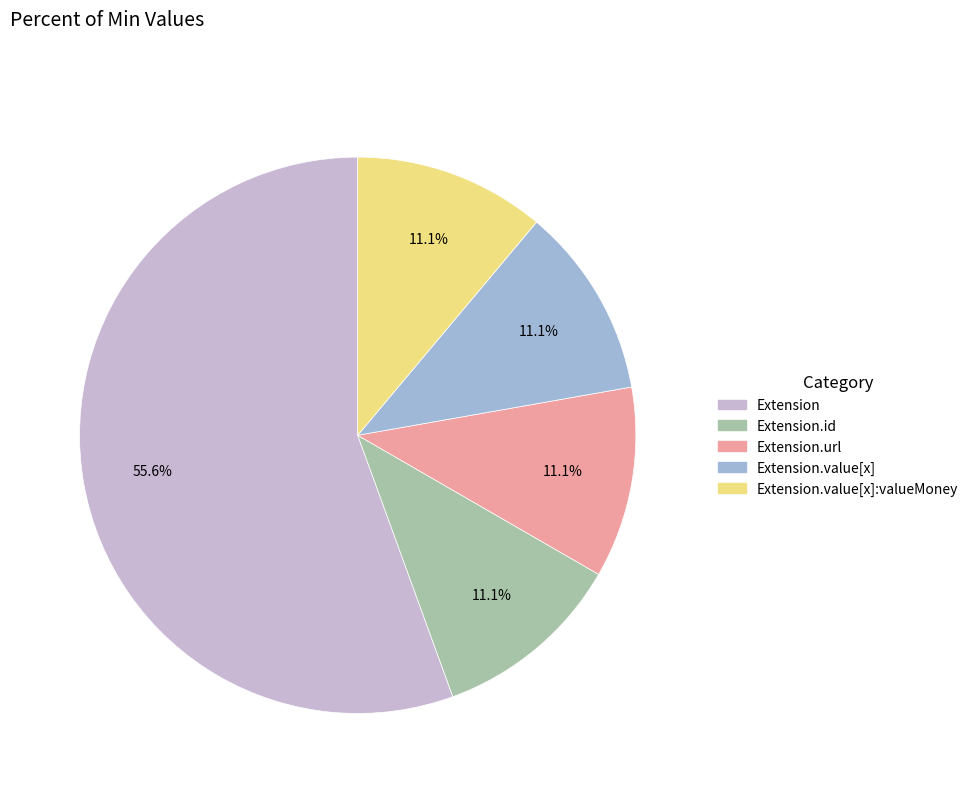

Is there any slice that represents more than half of the pie?

Yes